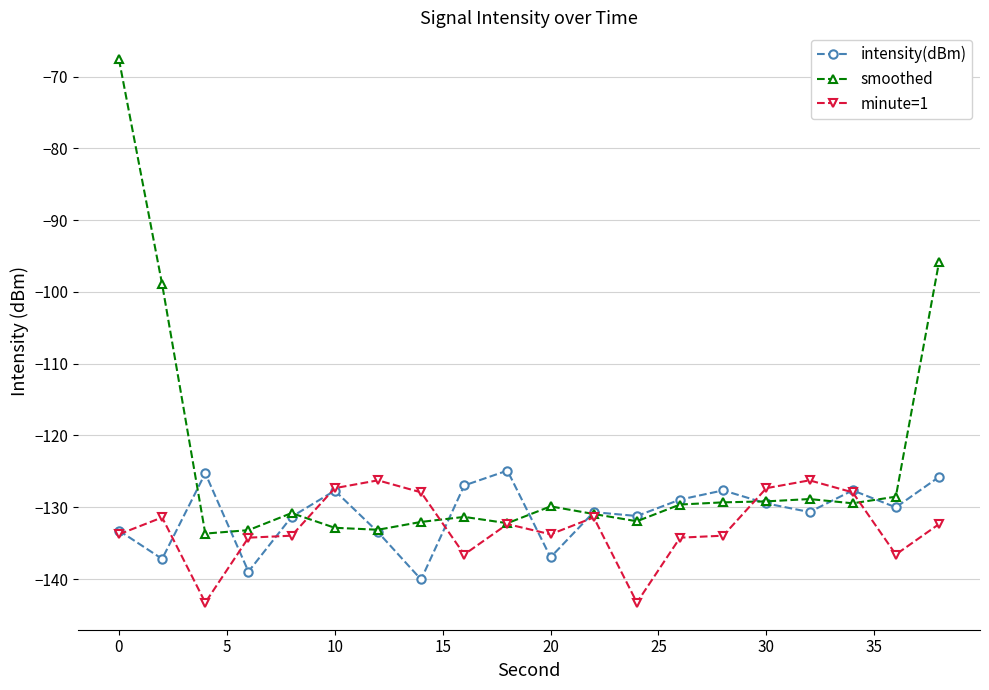

Which series has the largest total across all categories?

smoothed